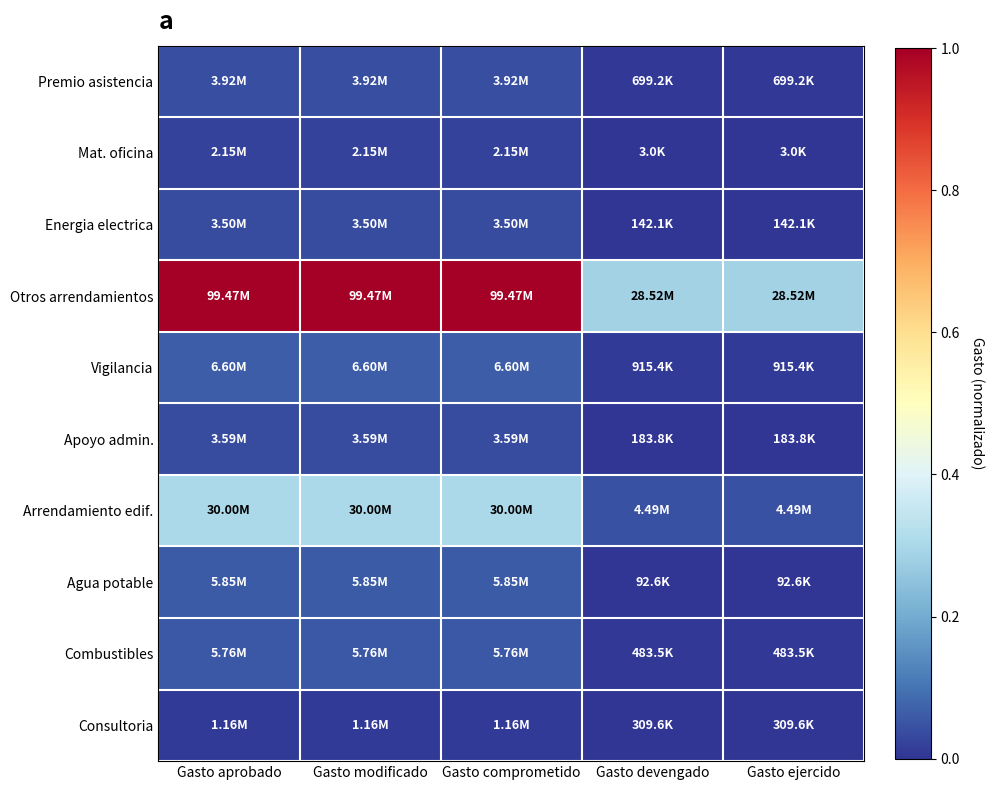

Reading right to left, list all the values displayed in this chart.

Premio asistencia: Gasto ejercido=0.0	Gasto devengado=0.0	Gasto comprometido=0.0	Gasto modificado=0.0	Gasto aprobado=0.0
Mat. oficina: Gasto ejercido=0.0	Gasto devengado=0.0	Gasto comprometido=0.0	Gasto modificado=0.0	Gasto aprobado=0.0
Energia electrica: Gasto ejercido=0.0	Gasto devengado=0.0	Gasto comprometido=0.0	Gasto modificado=0.0	Gasto aprobado=0.0
Otros arrendamientos: Gasto ejercido=0.3	Gasto devengado=0.3	Gasto comprometido=1.0	Gasto modificado=1.0	Gasto aprobado=1.0
Vigilancia: Gasto ejercido=0.0	Gasto devengado=0.0	Gasto comprometido=0.1	Gasto modificado=0.1	Gasto aprobado=0.1
Apoyo admin.: Gasto ejercido=0.0	Gasto devengado=0.0	Gasto comprometido=0.0	Gasto modificado=0.0	Gasto aprobado=0.0
Arrendamiento edif.: Gasto ejercido=0.0	Gasto devengado=0.0	Gasto comprometido=0.3	Gasto modificado=0.3	Gasto aprobado=0.3
Agua potable: Gasto ejercido=0.0	Gasto devengado=0.0	Gasto comprometido=0.1	Gasto modificado=0.1	Gasto aprobado=0.1
Combustibles: Gasto ejercido=0.0	Gasto devengado=0.0	Gasto comprometido=0.1	Gasto modificado=0.1	Gasto aprobado=0.1
Consultoria: Gasto ejercido=0.0	Gasto devengado=0.0	Gasto comprometido=0.0	Gasto modificado=0.0	Gasto aprobado=0.0